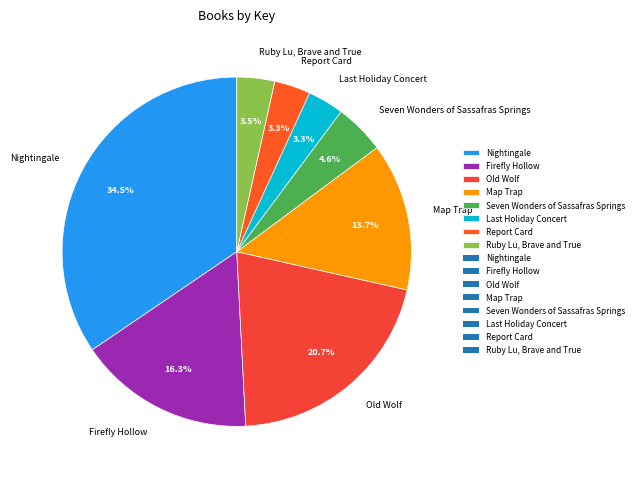

Does Map Trap account for over 50% of the chart?

No